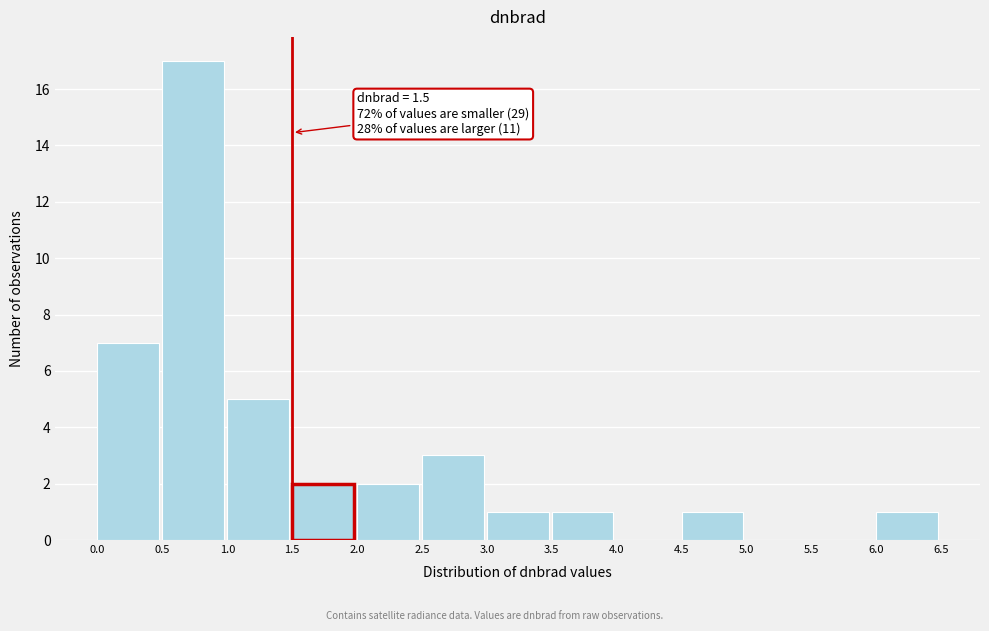

Over which range of the x-axis is the bar tallest?

0.5 to 1.0